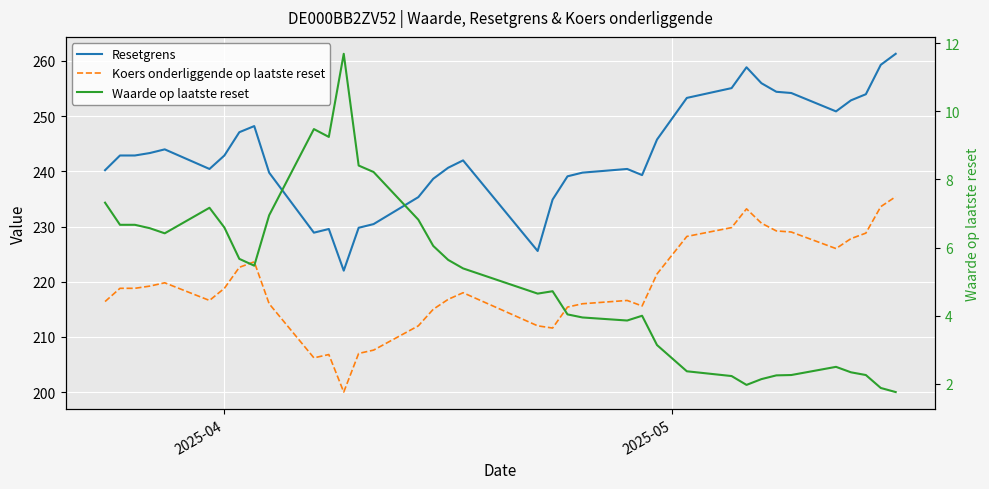

Reading left to right, list all the values displayed in this chart.

Resetgrens: 240.2	242.9	242.9	243.3	244.0	240.4	242.9	247.1	248.2	239.8	228.9	229.5	222.0	229.8	230.4	235.3	238.7	240.6	242.0	225.6	234.9	239.1	239.8	240.4	239.3	245.8	253.3	255.1	258.9	256.0	254.4	254.2	250.9	252.9	254.0	259.3	261.3
Koers onderliggende op laatste reset: 216.4	218.8	218.8	219.2	219.8	216.6	218.8	222.6	223.6	216.0	206.2	206.8	200.0	207.0	207.6	212.0	215.0	216.8	218.0	212.0	211.6	215.4	216.0	216.6	215.6	221.4	228.2	229.8	233.2	230.6	229.2	229.0	226.0	227.8	228.8	233.6	235.4
Waarde op laatste reset: 7.3	6.7	6.7	6.6	6.4	7.2	6.6	5.7	5.5	7.0	9.5	9.2	11.7	8.4	8.2	6.8	6.0	5.6	5.4	4.7	4.7	4.0	4.0	3.9	4.0	3.1	2.4	2.2	2.0	2.1	2.2	2.3	2.5	2.3	2.3	1.9	1.8